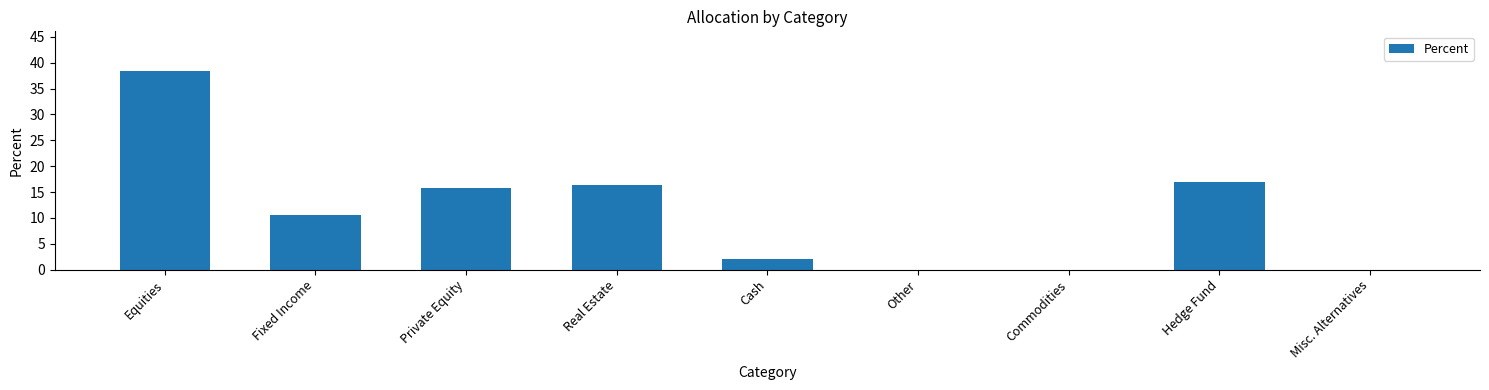

Between Cash and Other, which is larger?

Cash